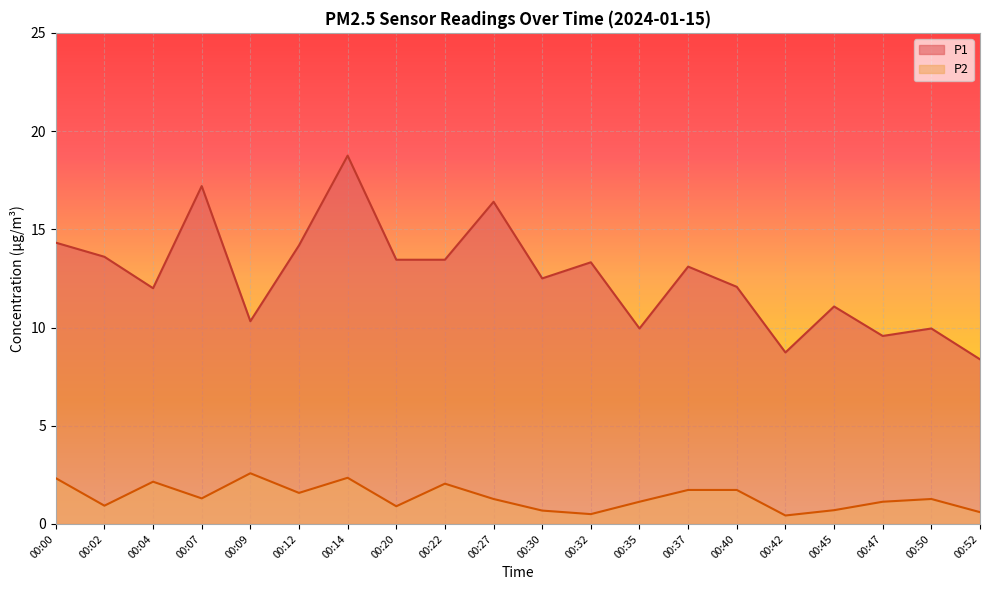

Which series has the largest range (max minus min)?

P1